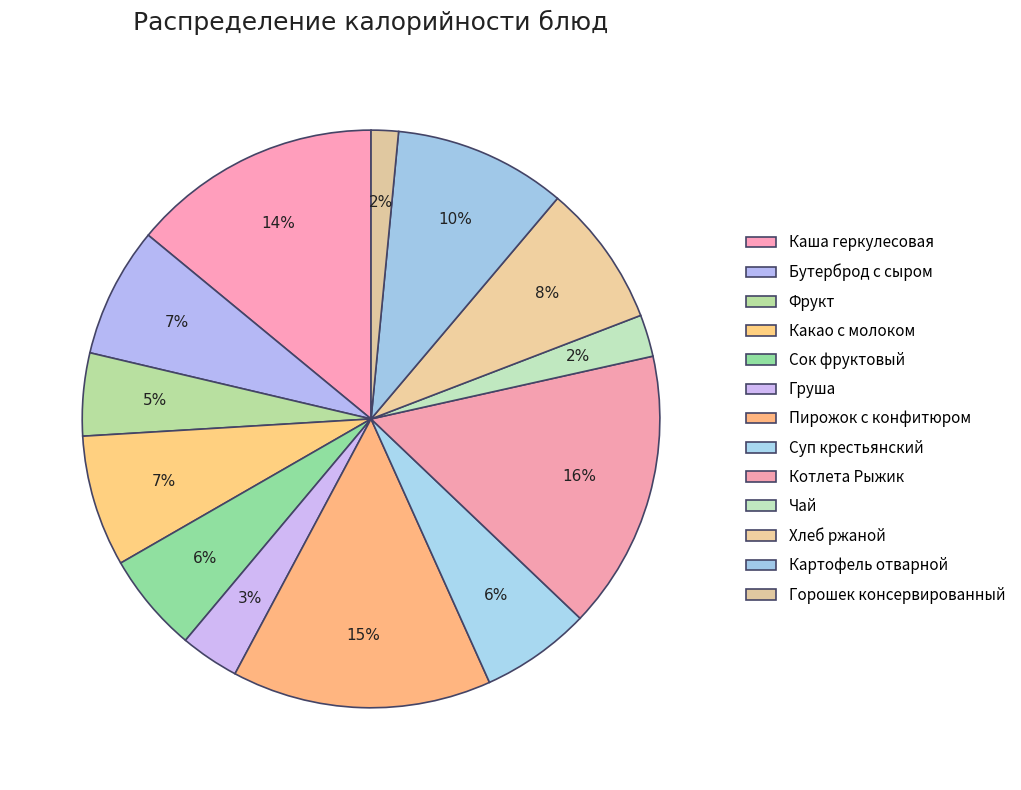

Combined, what portion of the pie is Фрукт and Хлеб ржаной?

12.6%